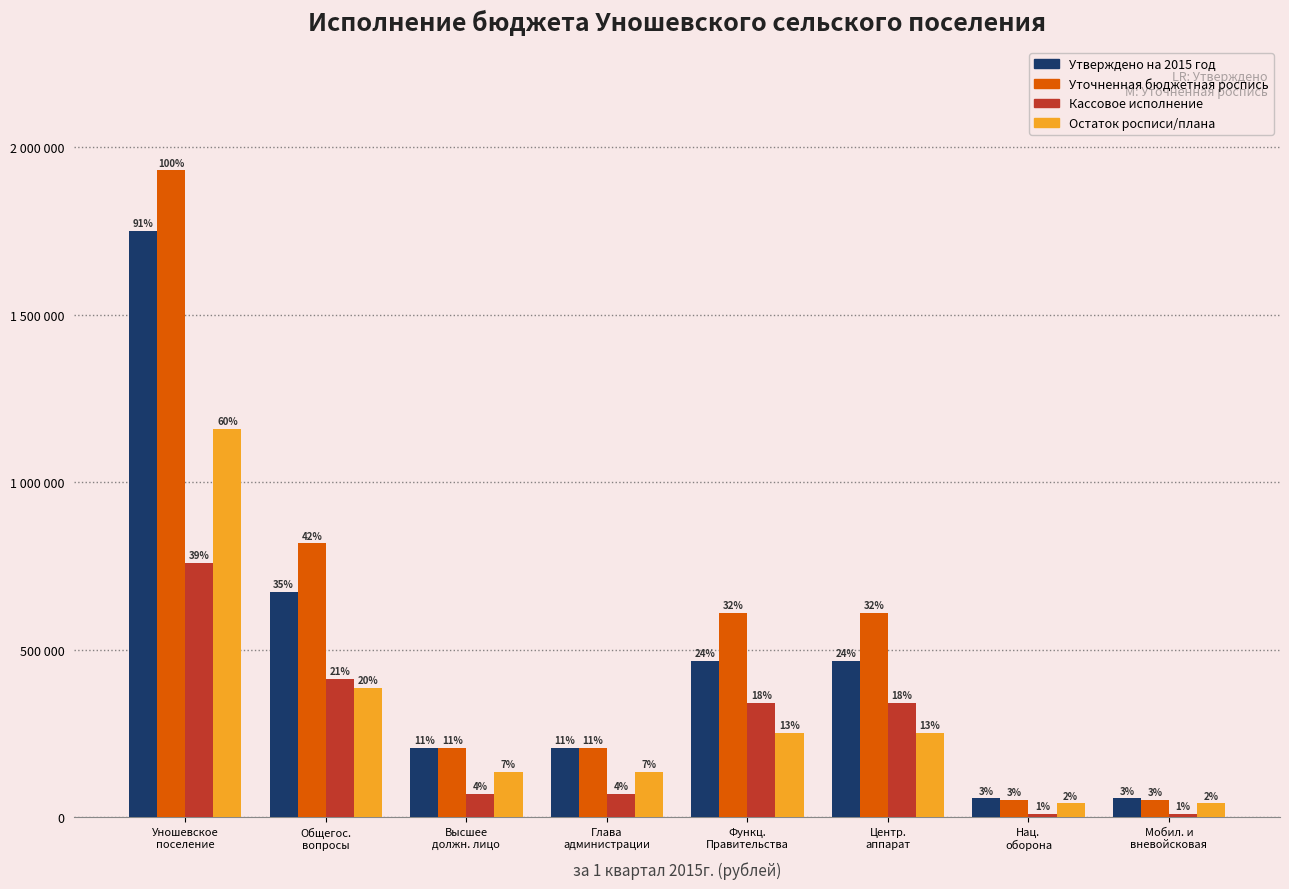

What are all the series names shown in the legend?

Утверждено на 2015 год, Уточненная бюджетная роспись, Кассовое исполнение, Остаток росписи/плана